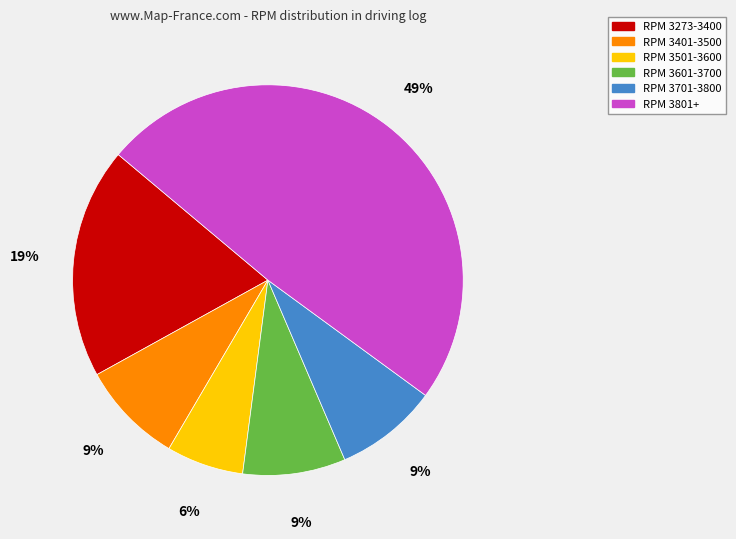

Combined, do RPM 3701-3800 and RPM 3601-3700 account for over 50%?

No